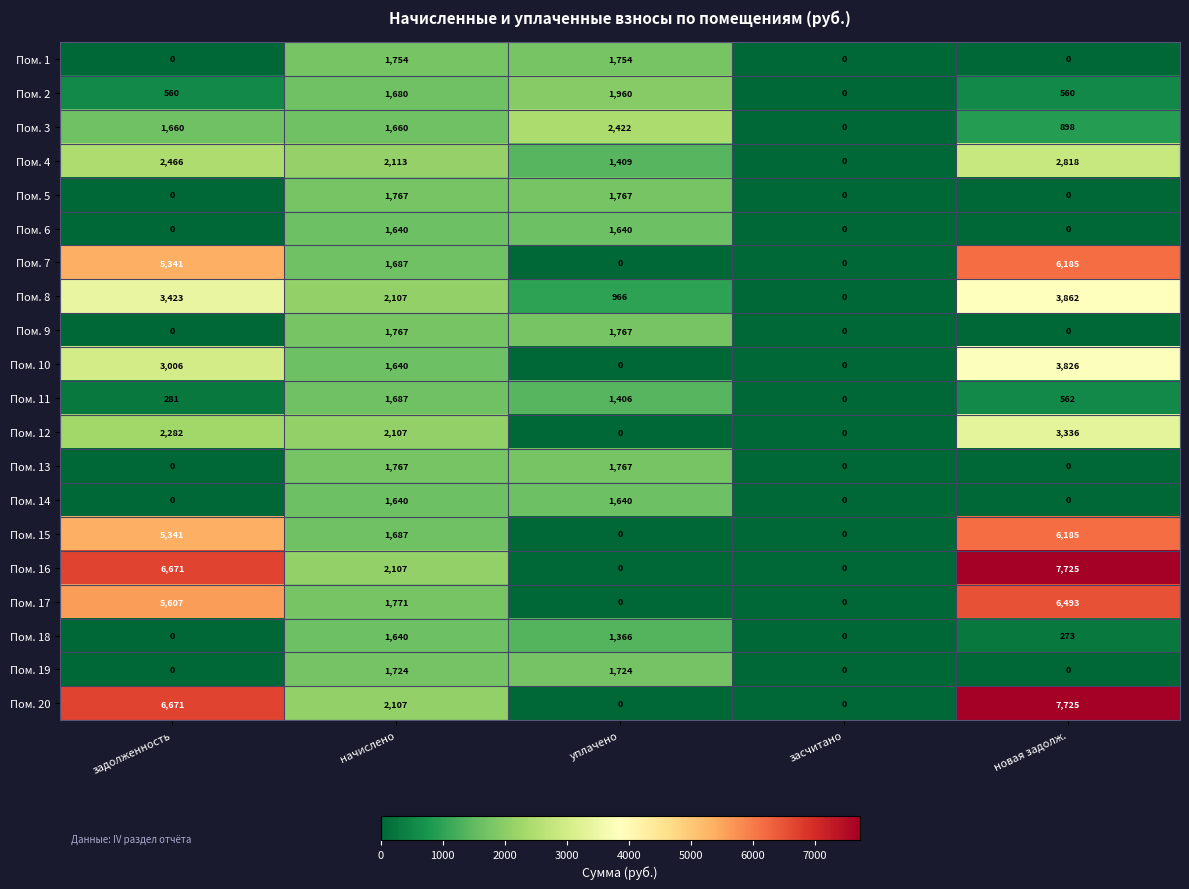

What is the total value across all series at начислено?

36052